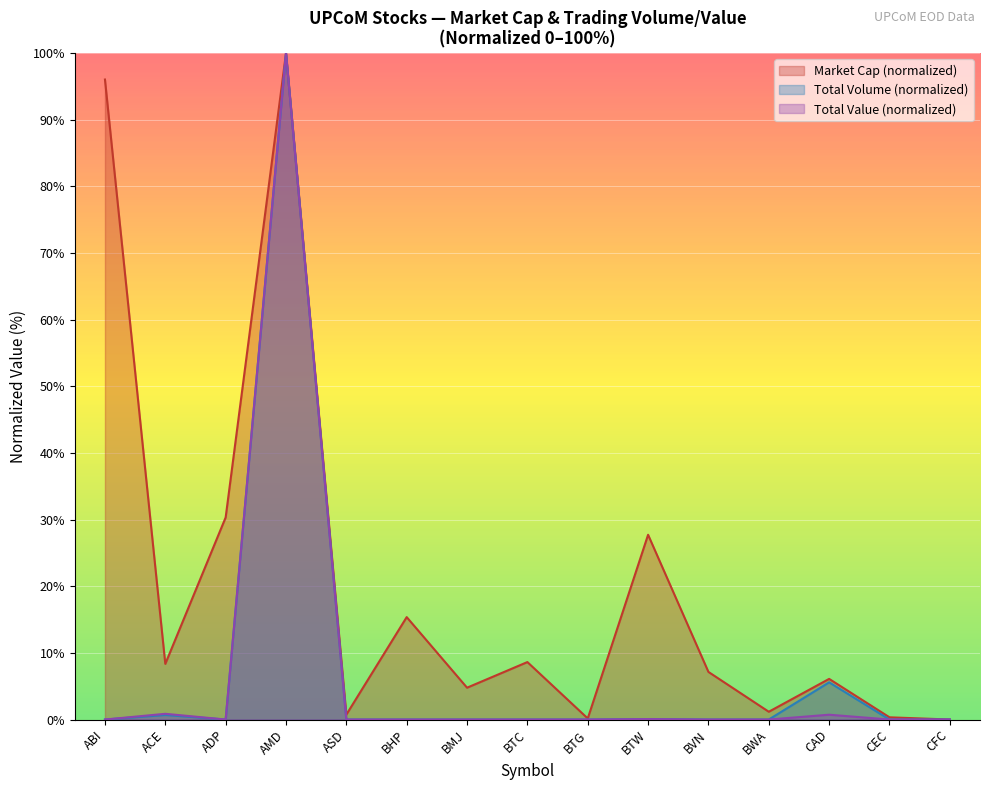

Reading left to right, transcribe all the data shown in this chart.

Market Cap (VND): ABI=96.0	ACE=8.4	ADP=30.3	AMD=100.0	ASD=0.7	BHP=15.4	BMJ=4.8	BTC=8.6	BTG=0.2	BTW=27.7	BVN=7.1	BWA=1.2	CAD=6.1	CEC=0.3	CFC=0.0
Total Volume: ABI=0.0	ACE=0.7	ADP=0.0	AMD=100.0	ASD=0.0	BHP=0.0	BMJ=0.0	BTC=0.0	BTG=0.0	BTW=0.1	BVN=0.0	BWA=0.0	CAD=5.6	CEC=0.0	CFC=0.0
Total Value: ABI=0.0	ACE=0.9	ADP=0.0	AMD=100.0	ASD=0.0	BHP=0.0	BMJ=0.0	BTC=0.0	BTG=0.0	BTW=0.1	BVN=0.0	BWA=0.0	CAD=0.7	CEC=0.0	CFC=0.0